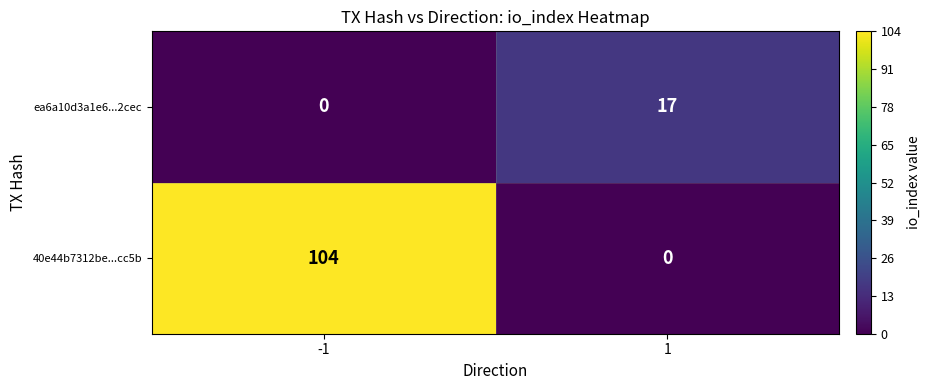

Between -1 and 1, which series saw the biggest shift?

40e44b7312be...cc5b